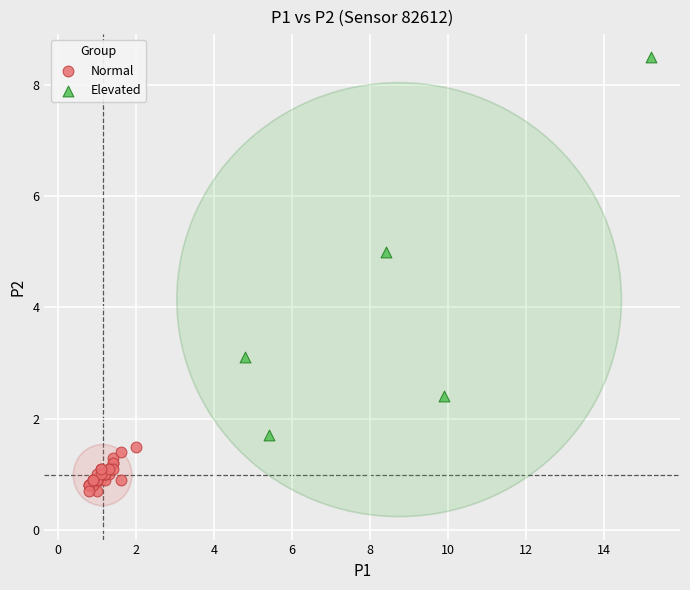

Which series has the widest spread of Y values?

Elevated